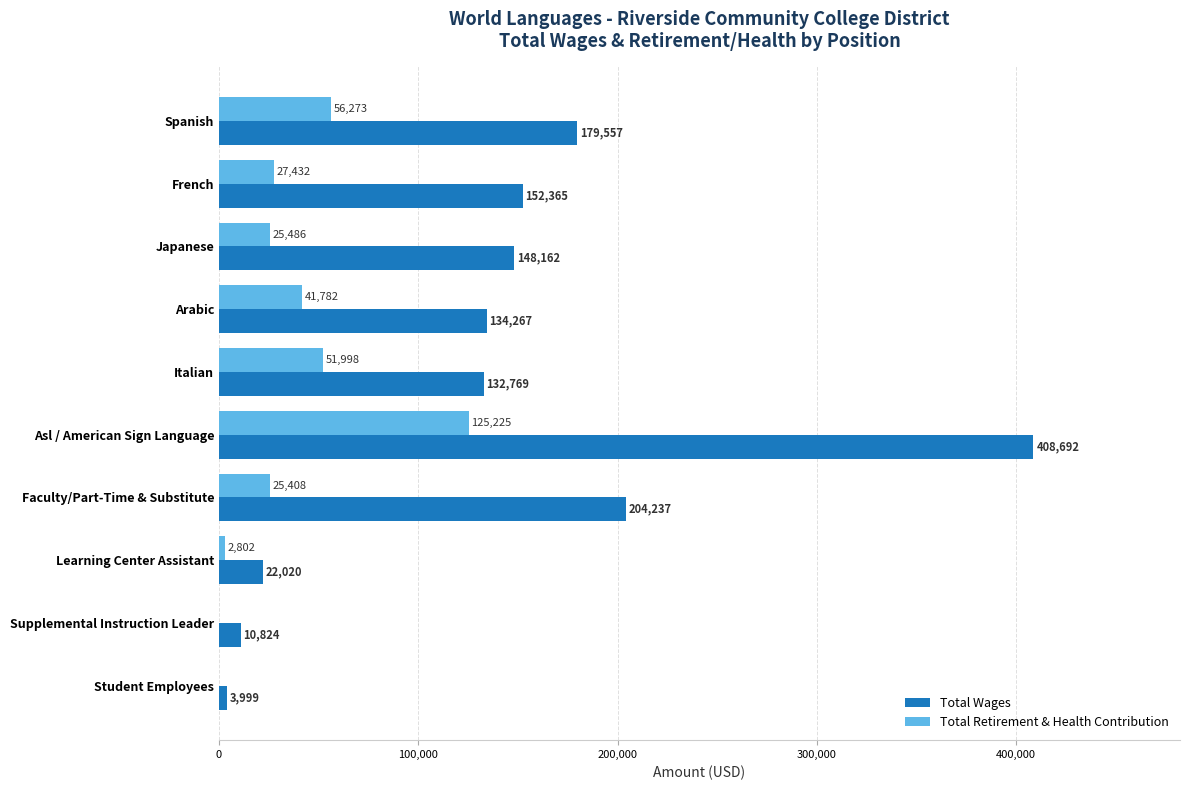

What value does the Total Retirement & Health Contribution series have at Spanish, to the nearest 50?

56250